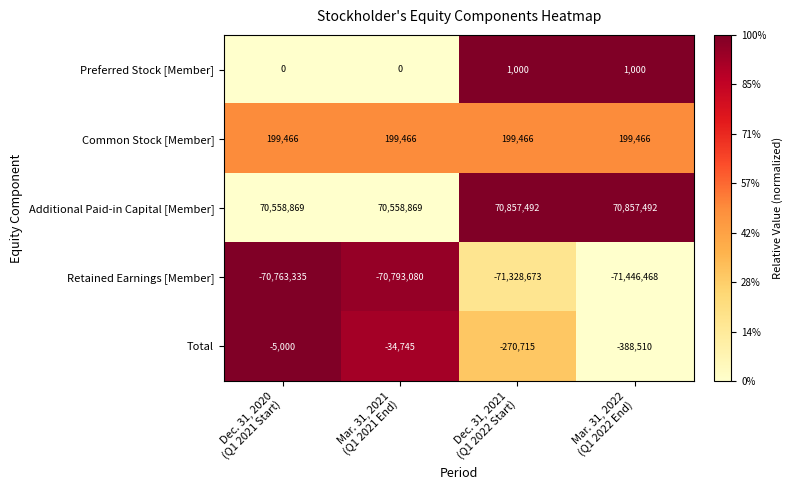

What is the minimum value for Common Stock [Member]?

199466